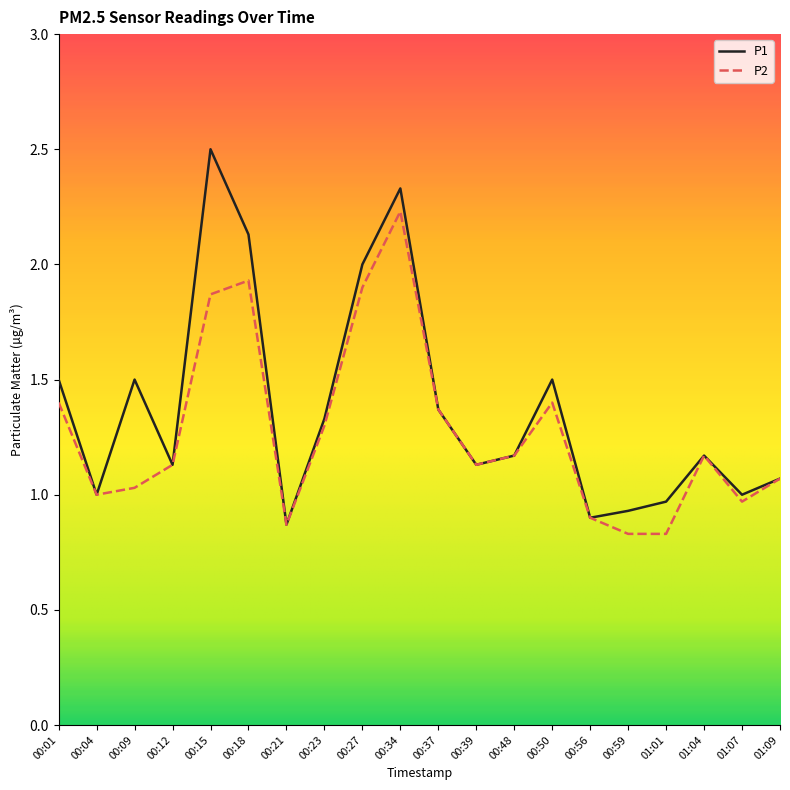

What is the greatest value displayed?

2.5